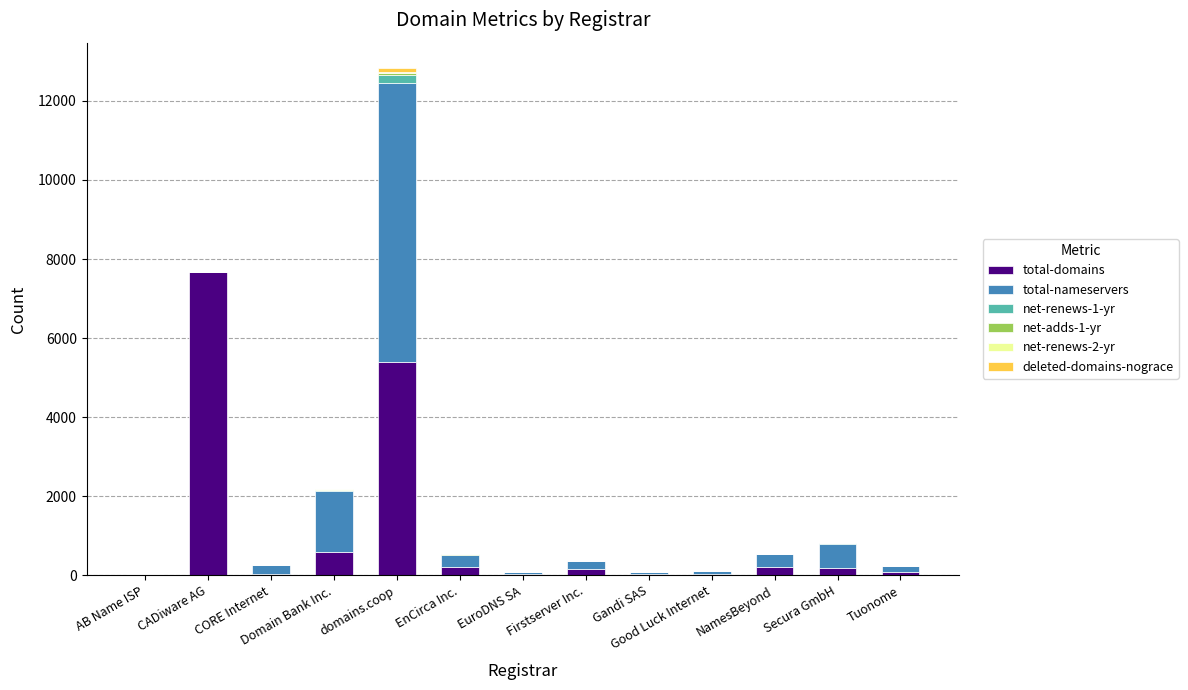

At which category is the sum across all series the highest?

domains.coop